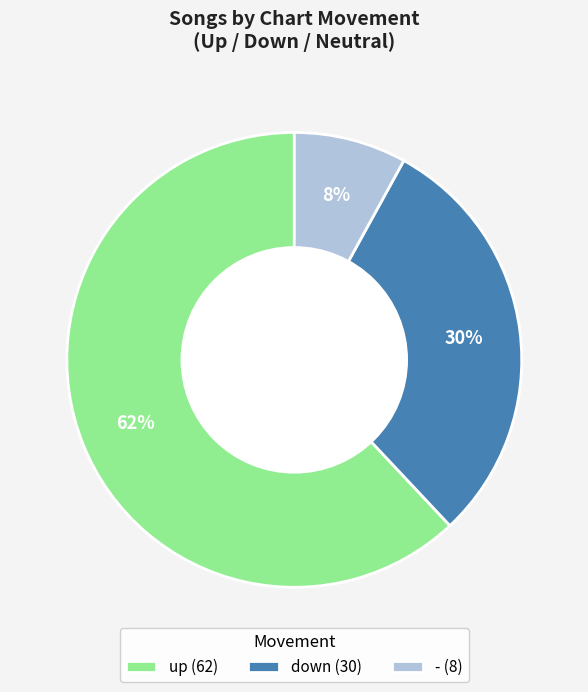

What percentage is the up slice, to the nearest percent?

62%